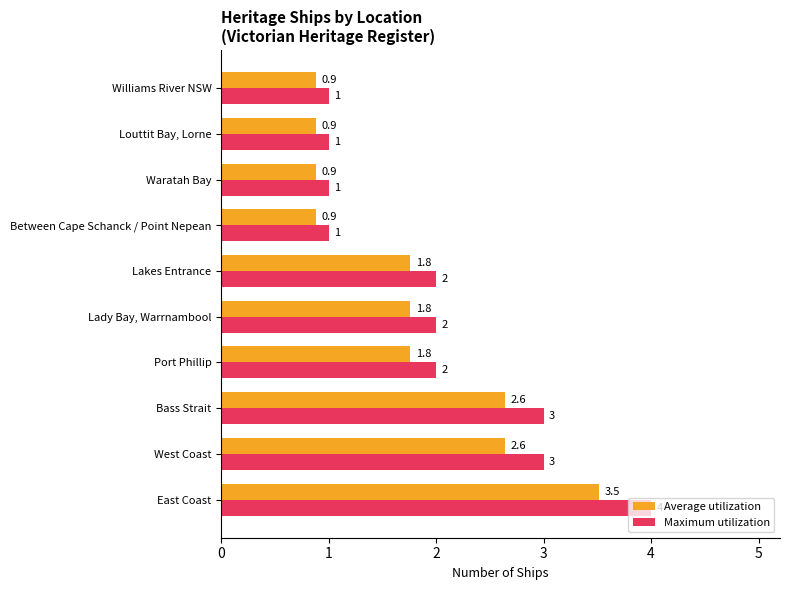

Which series has the largest total across all categories?

Maximum utilization